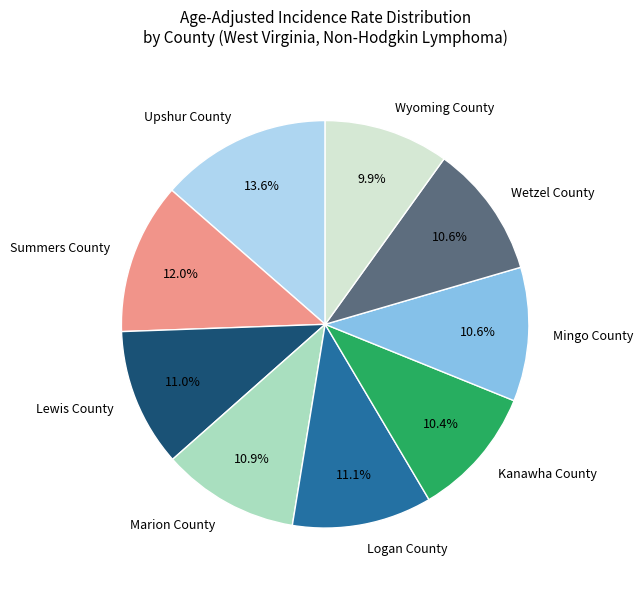

To the nearest percent, what is the average slice percentage?

11%